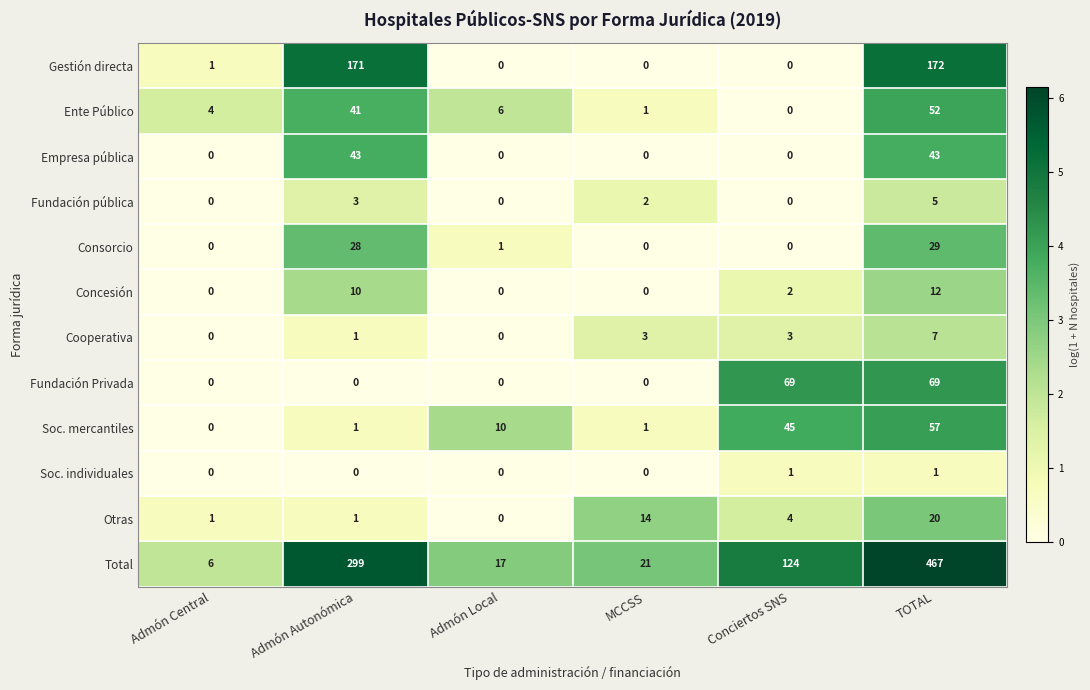

What is the difference between the Ente Público values at Conciertos SNS and Admón Autonómica?

41